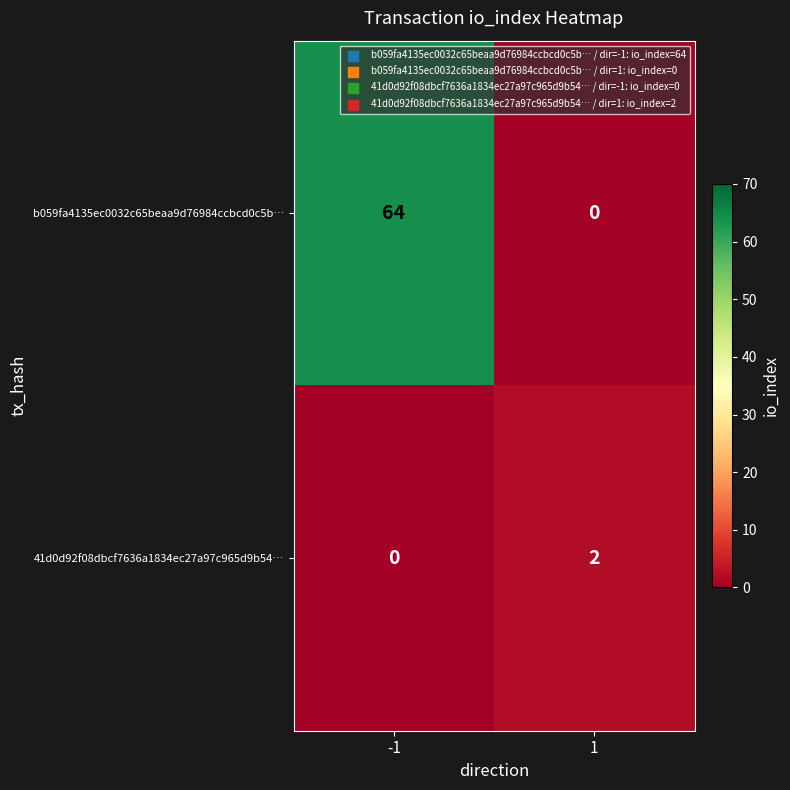

Reading left to right, what are all the values shown in this chart?

b059fa4135ec0032c65beaa9d76984ccbcd0c5b…: -1=64	1=0
41d0d92f08dbcf7636a1834ec27a97c965d9b54…: -1=0	1=2